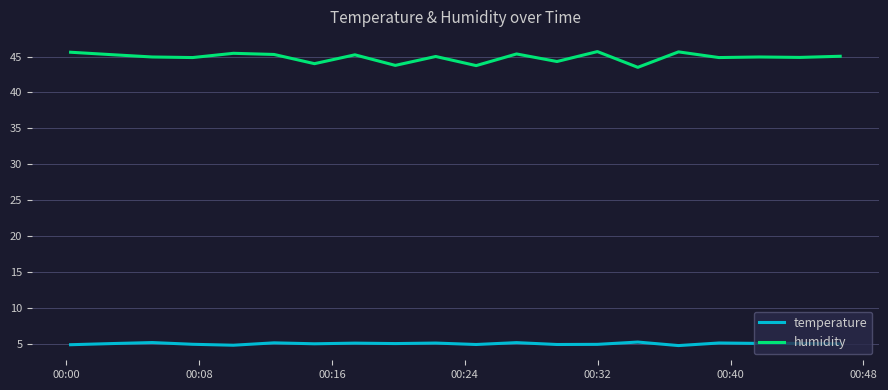

True or false: humidity and temperature cross at least once.

False